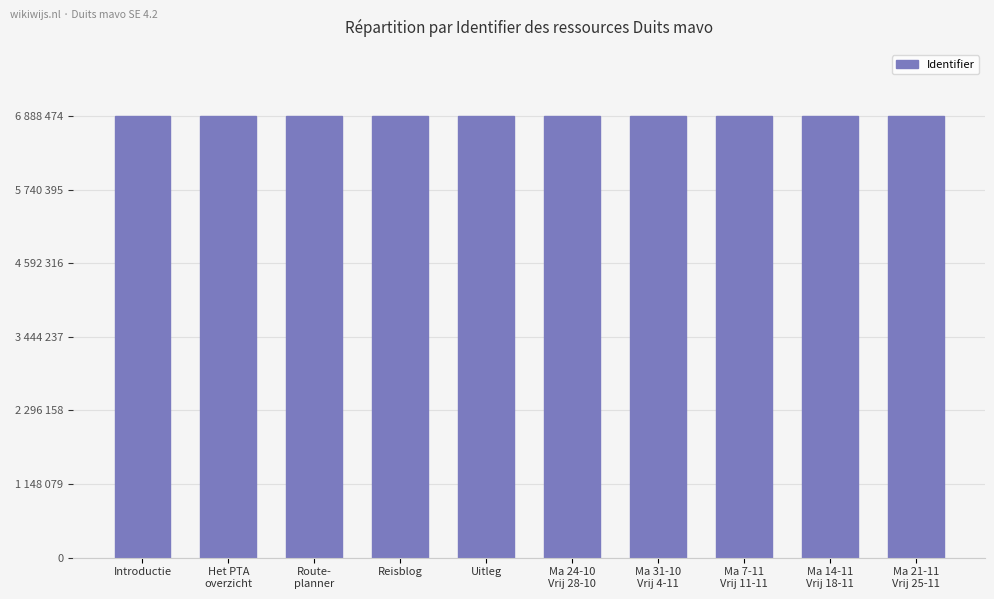

What is the ratio of the value at Uitleg to the value at Ma 14-11
Vrij 18-11?

1.0